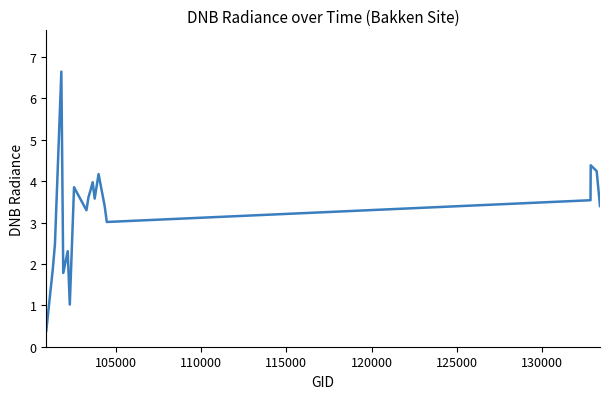

How many lines are shown in the chart?

1